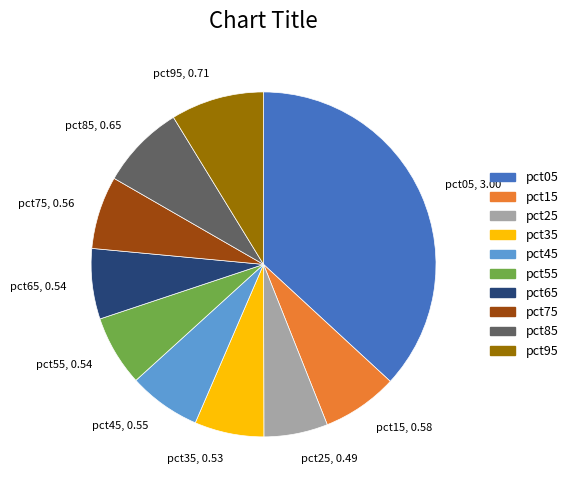

What is the largest slice in the pie chart?

pct05